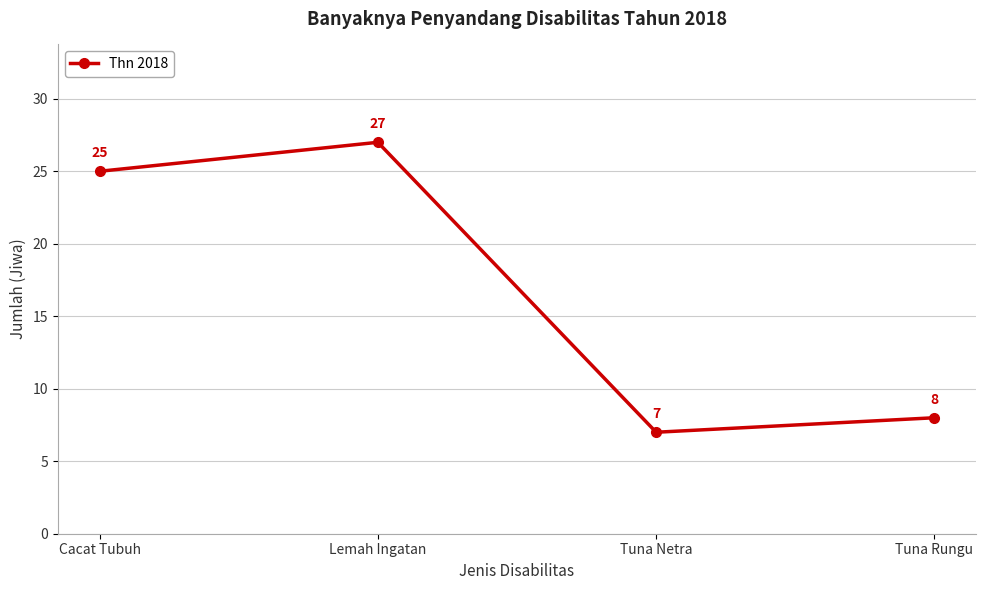

How many distinct data groups are displayed?

1